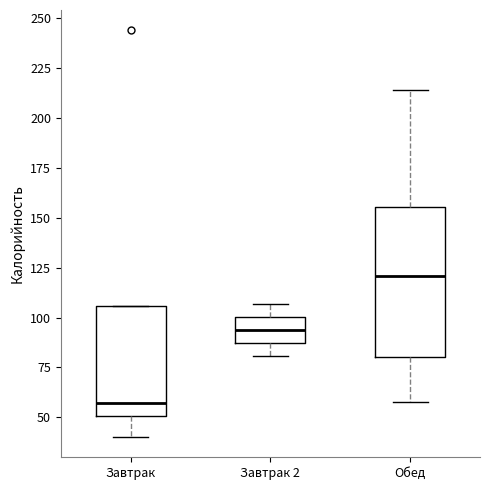

Reading left to right, transcribe this box plot: for each box, give where its median line is, the range the box spans, and where its two whiskers end, as read against the y-axis. The values are not printed on the chart, so give them approximately, as read against the axis.

Завтрак: median 55, box 50 to 105, whiskers 40 to 105
Завтрак 2: median 95, box 85 to 100, whiskers 80 to 105
Обед: median 120, box 80 to 155, whiskers 60 to 215